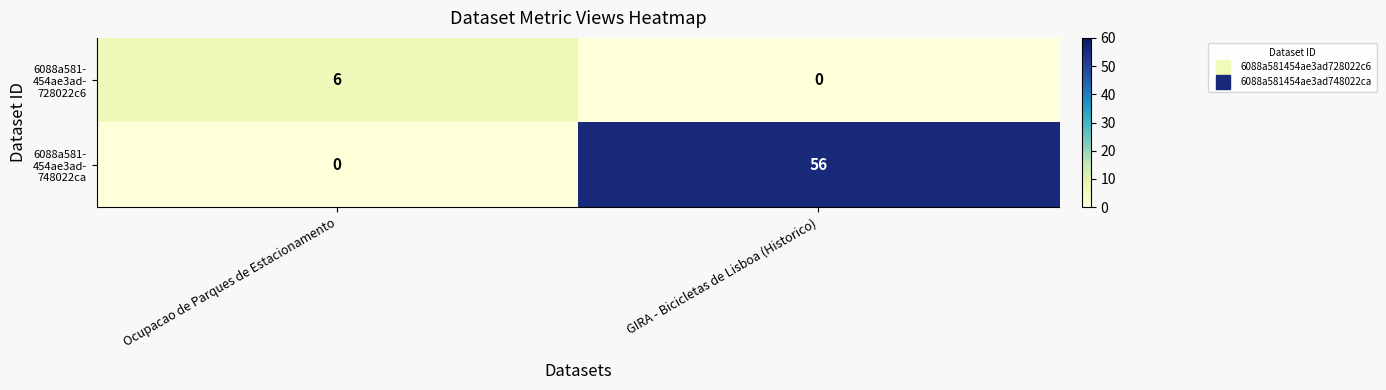

At how many categories does at least one series exceed 46?

1